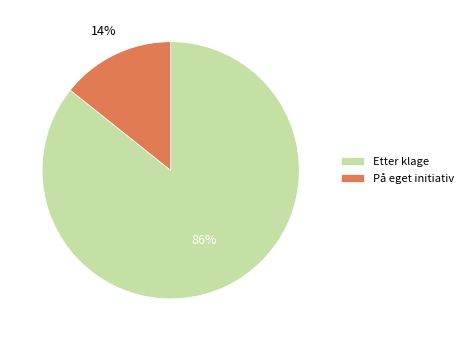

Do På eget initiativ and Etter klage together represent more than half of the pie?

Yes